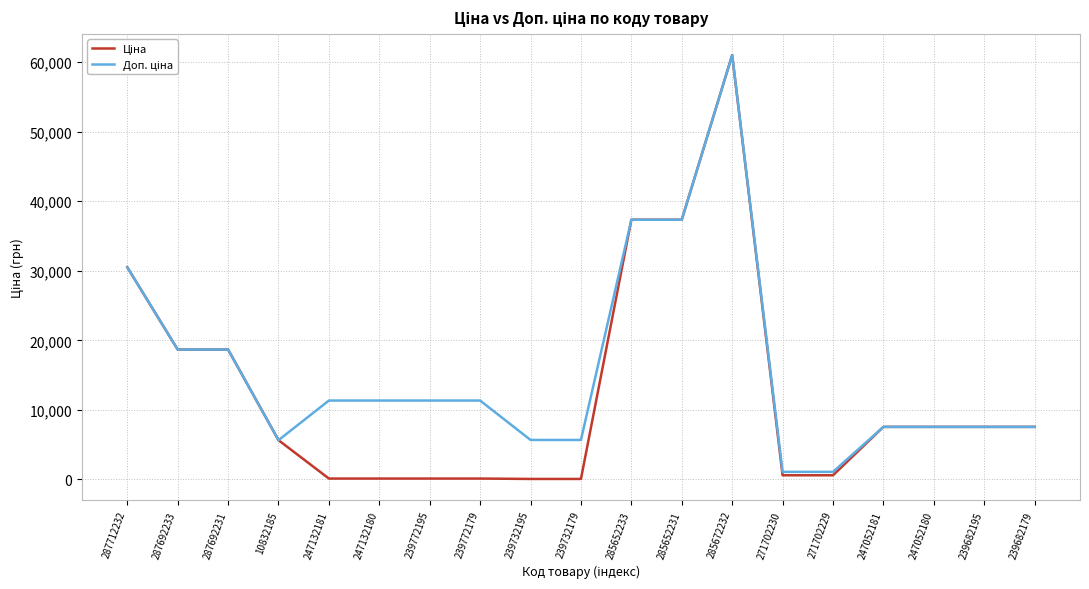

What is the total value across all series at 285652231?

74686.0